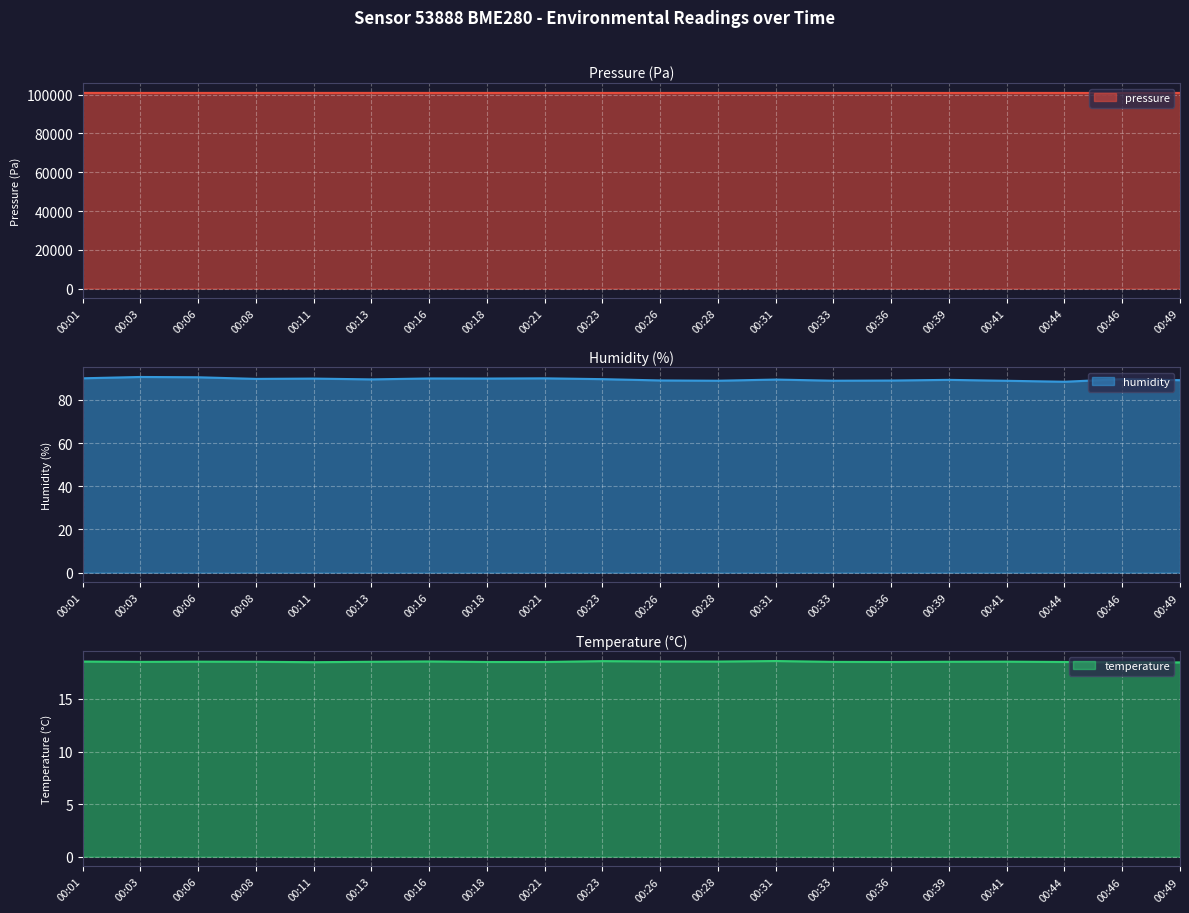

What is the value of the temperature point at the 3rd from the left?

18.6